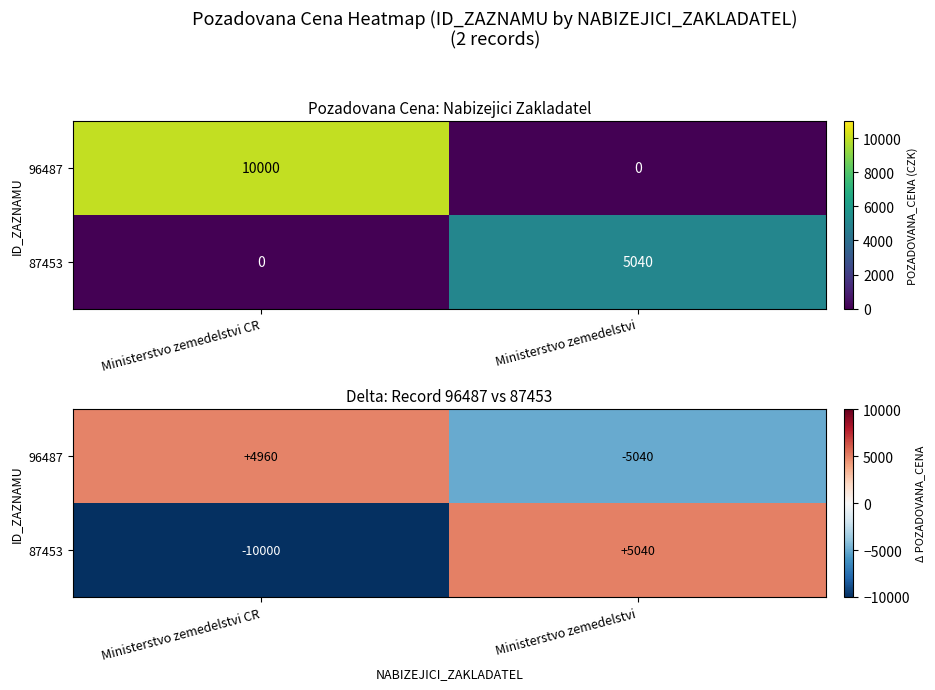

How many distinct data groups are displayed?

2